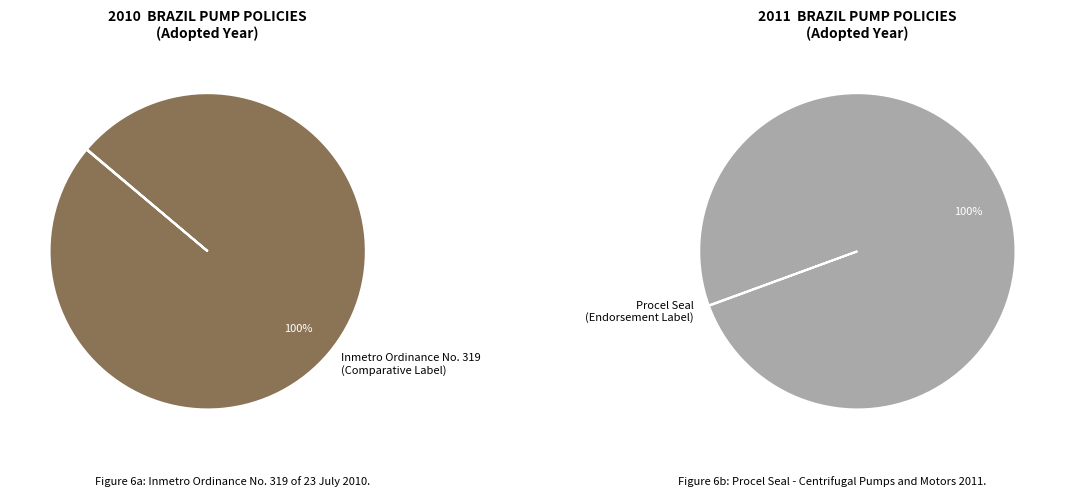

Combined, what portion of the pie is Procel Seal
(Endorsement Label) and Inmetro Ordinance No. 319
(Comparative Label)?

100.0%